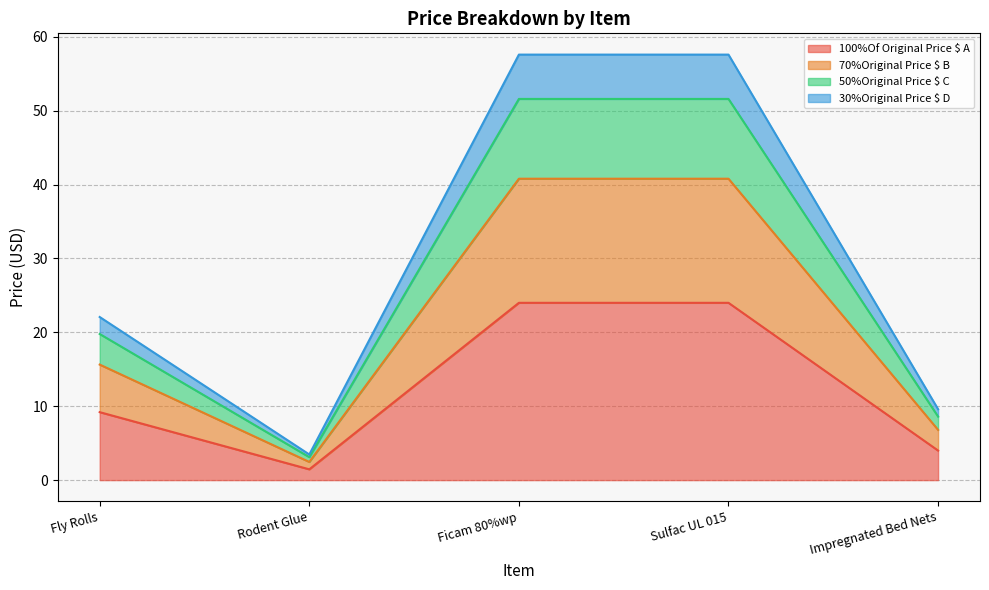

Between Rodent Glue and Sulfac UL 015, which is larger?

Sulfac UL 015